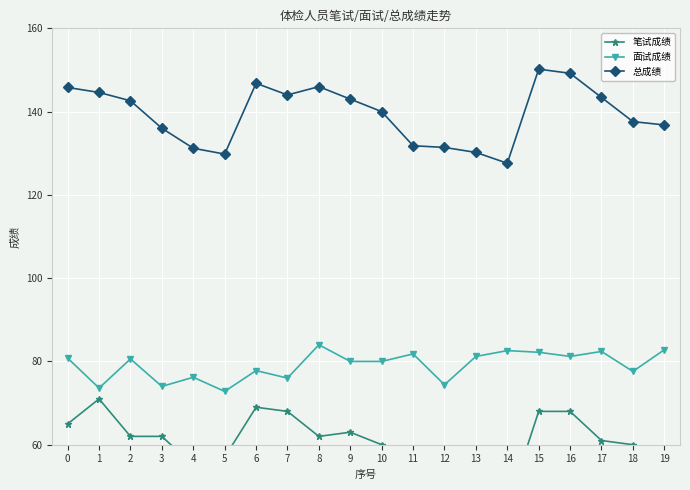

Is this an area chart (filled region under the line)?

No